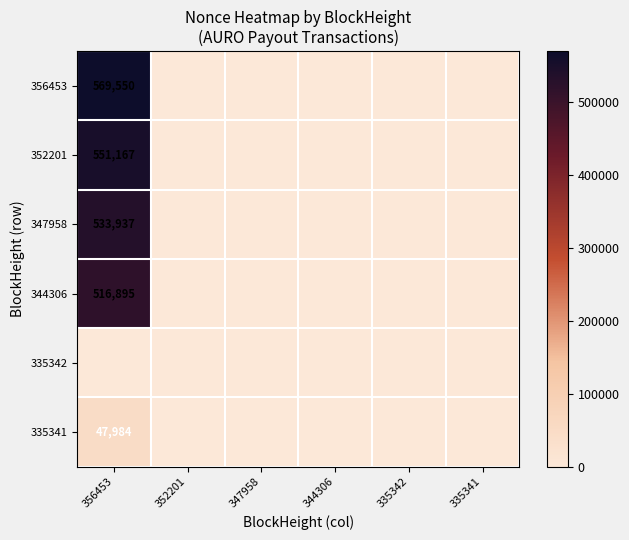

Between 356453 and 335341, which is larger?

356453